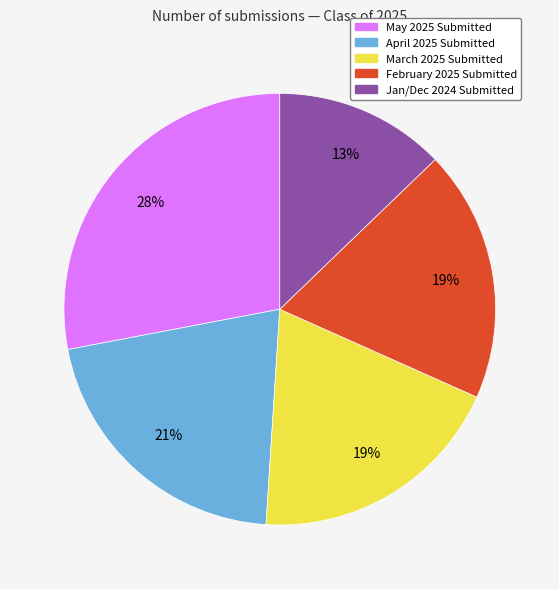

Does any single category account for the majority?

No